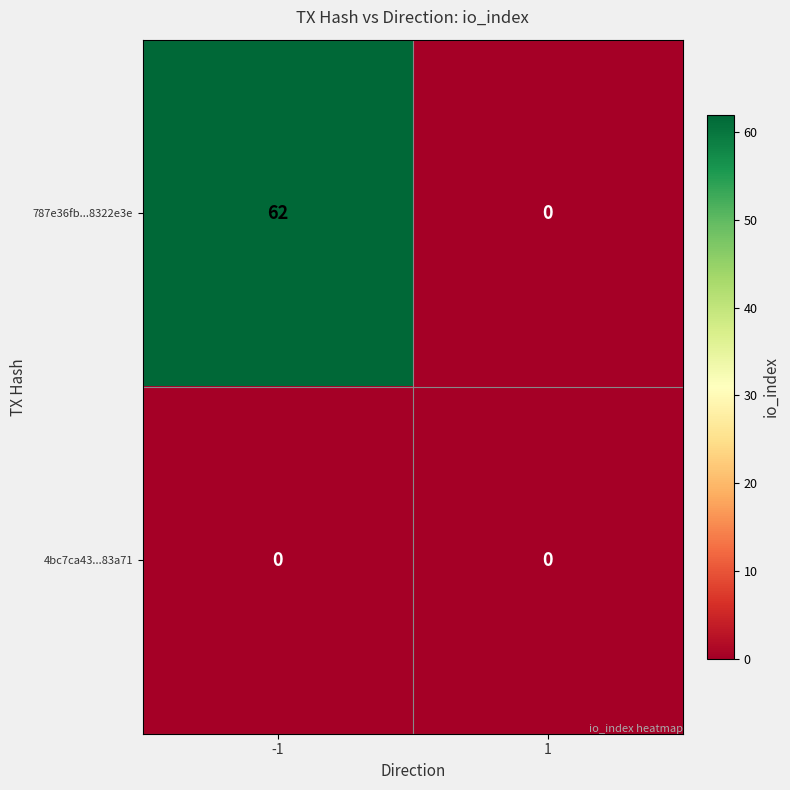

True or false: 787e36fb...8322e3e has a value of 23 at 1.

False